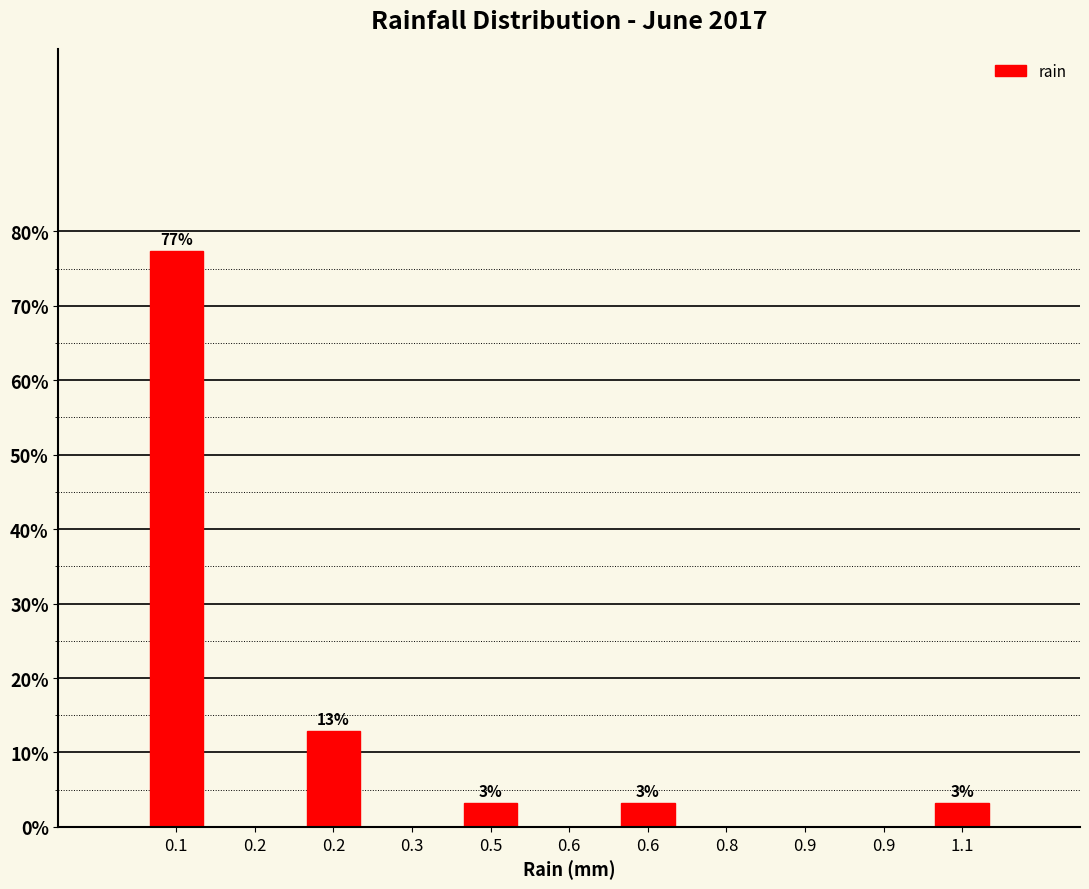

How many data points does each series have?

11